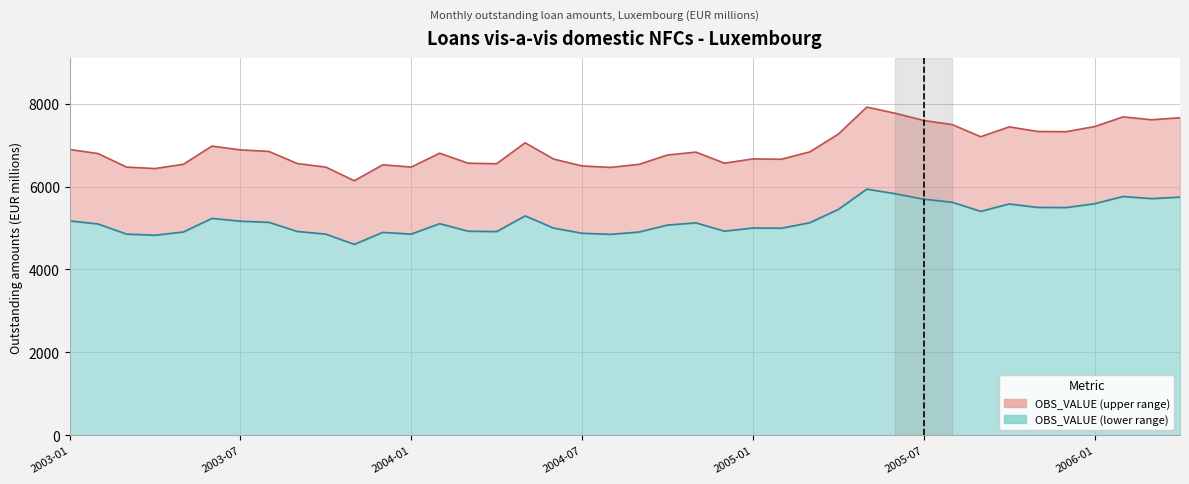

List the labels in order of value, largest first.

2005-05, 2005-06, 2006-02, 2006-04, 2006-03, 2005-07, 2005-08, 2006-01, 2005-10, 2005-11, 2005-12, 2005-04, 2005-09, 2004-05, 2003-06, 2003-01, 2003-07, 2003-08, 2005-03, 2004-11, 2004-02, 2003-02, 2004-10, 2005-01, 2004-06, 2005-02, 2004-12, 2004-03, 2003-09, 2004-04, 2003-05, 2004-09, 2003-12, 2004-07, 2003-03, 2004-01, 2003-10, 2004-08, 2003-04, 2003-11